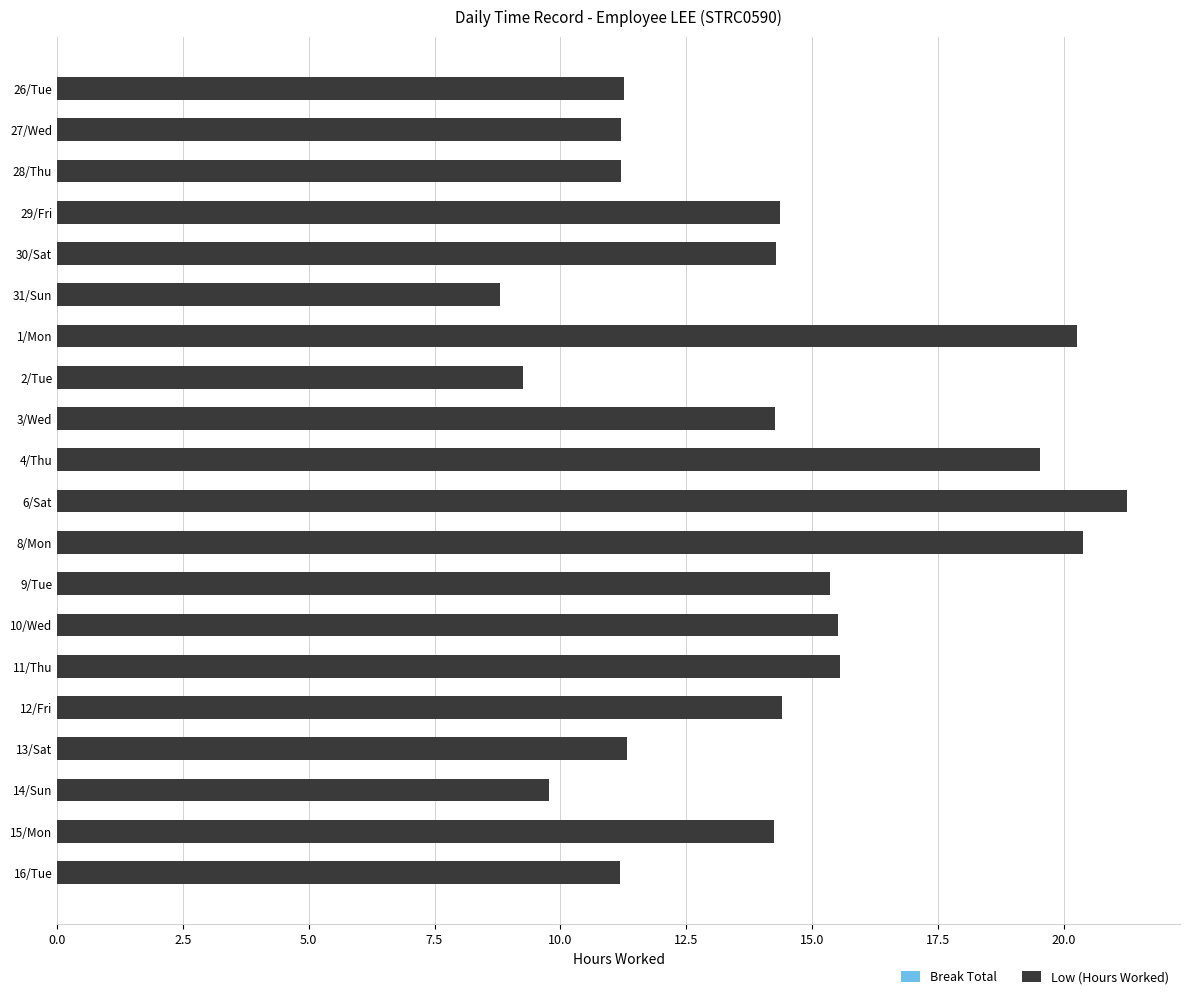

The value at 12/Fri is 8.6. True or false?

False